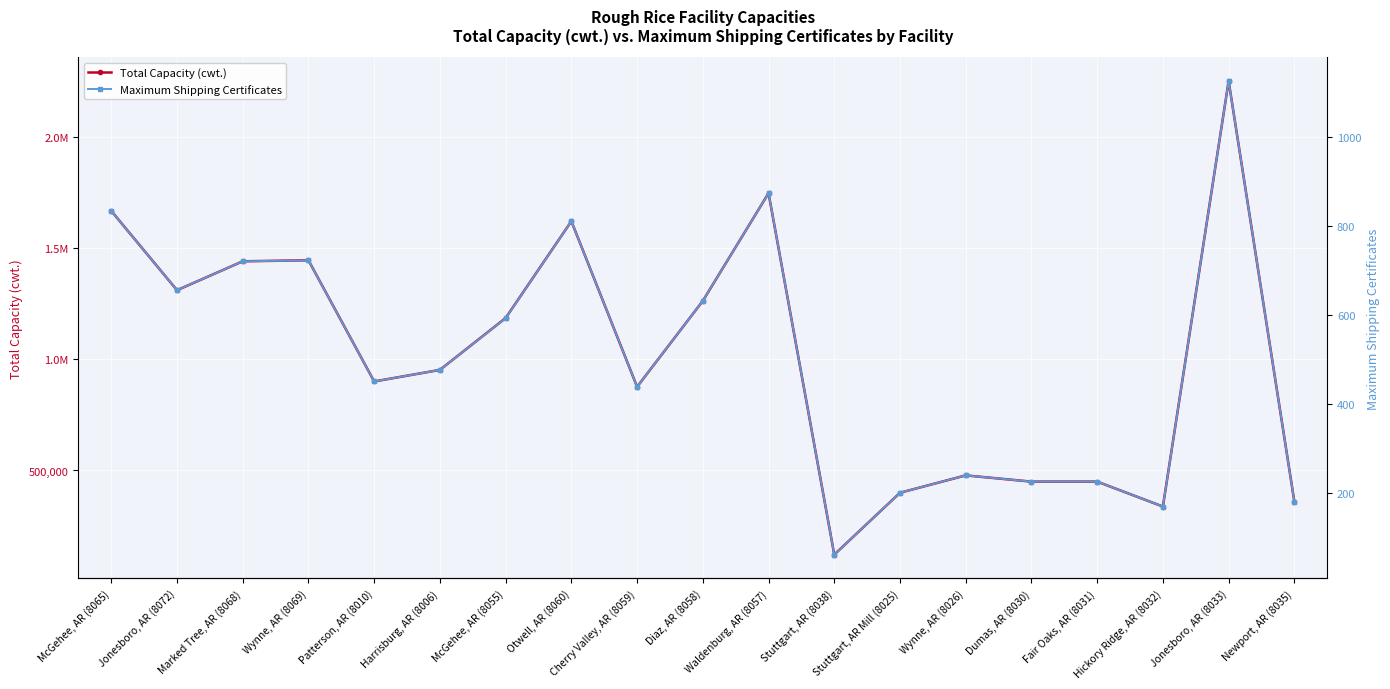

What are all the series names shown in the legend?

Total Capacity (cwt.), Maximum Shipping Certificates